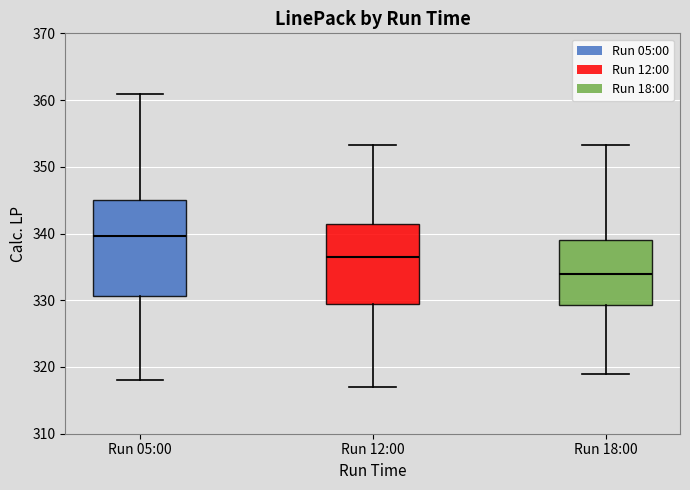

Comparing the boxes themselves (not the whiskers), which one is the tallest?

Run 05:00